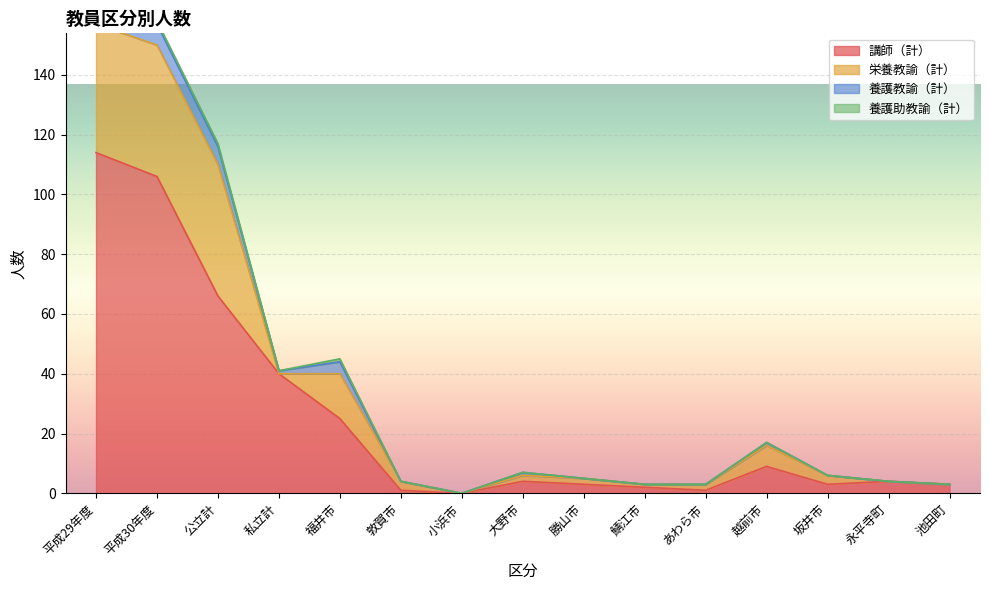

At which label is 講師（計） closest to 57?

公立計